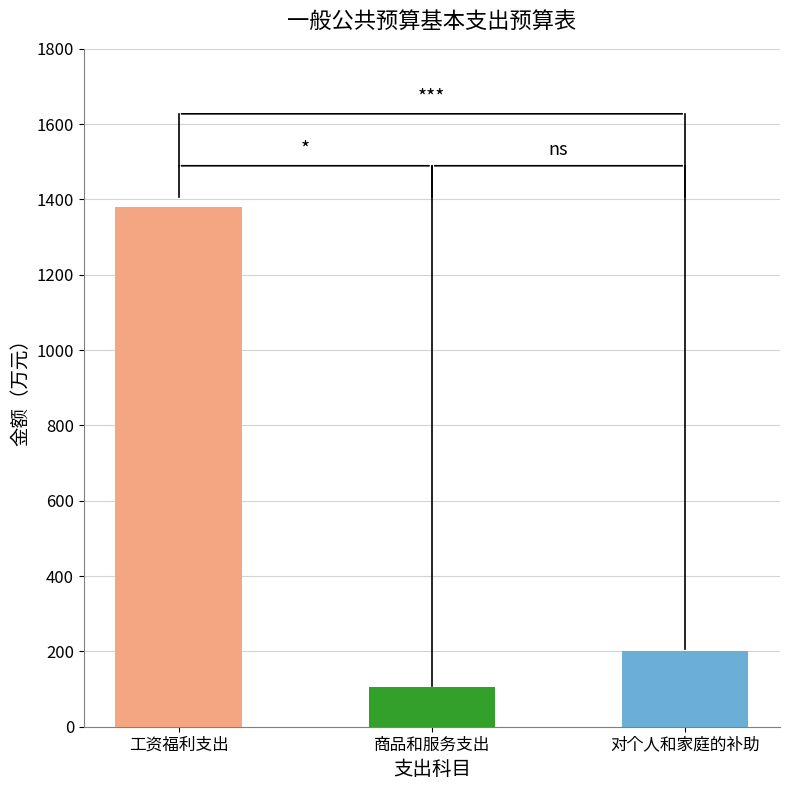

What is the average value?

562.1